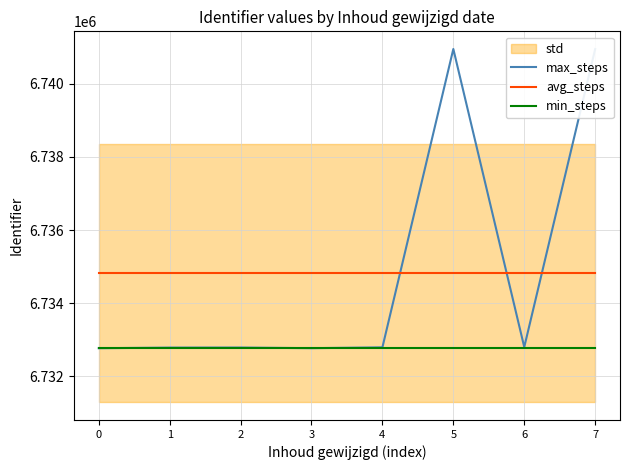

Which has a higher value, 0 or 4?

4